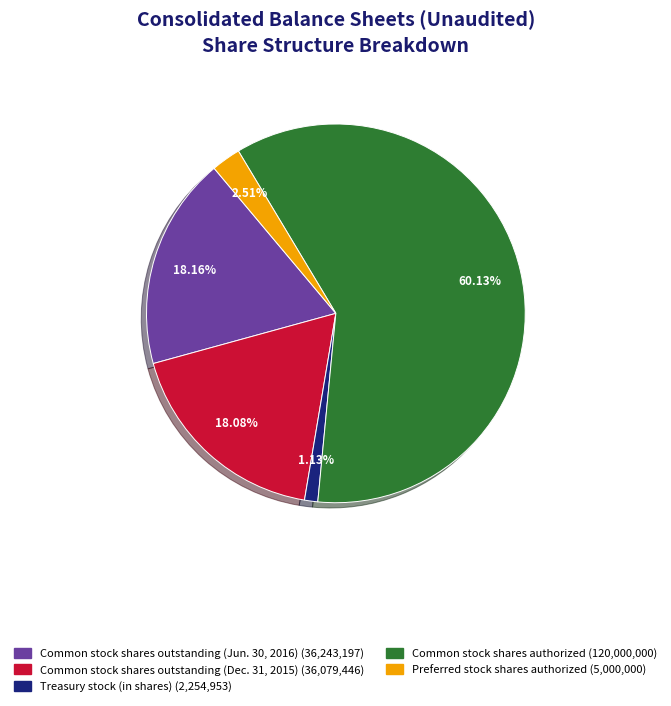

How many slices are in this pie chart?

5